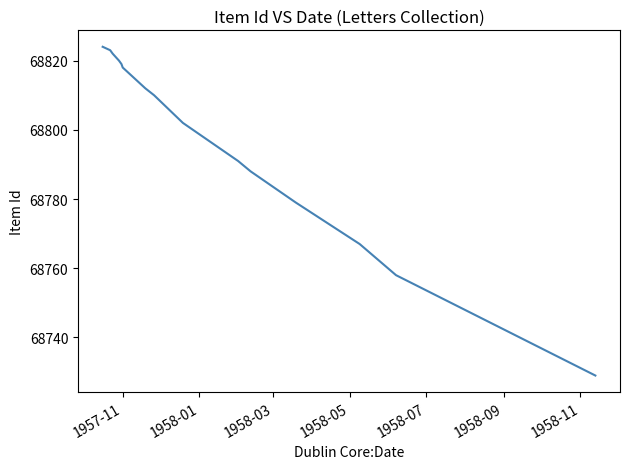

What is the sum of all values?

1100754